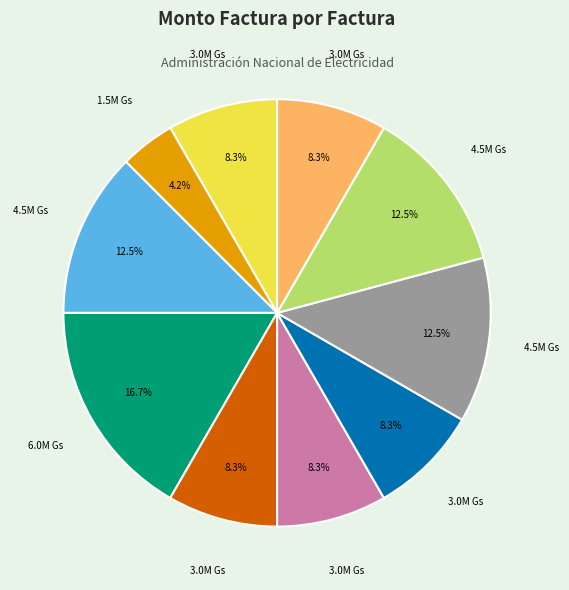

To the nearest percent, what is the average slice percentage?

10%